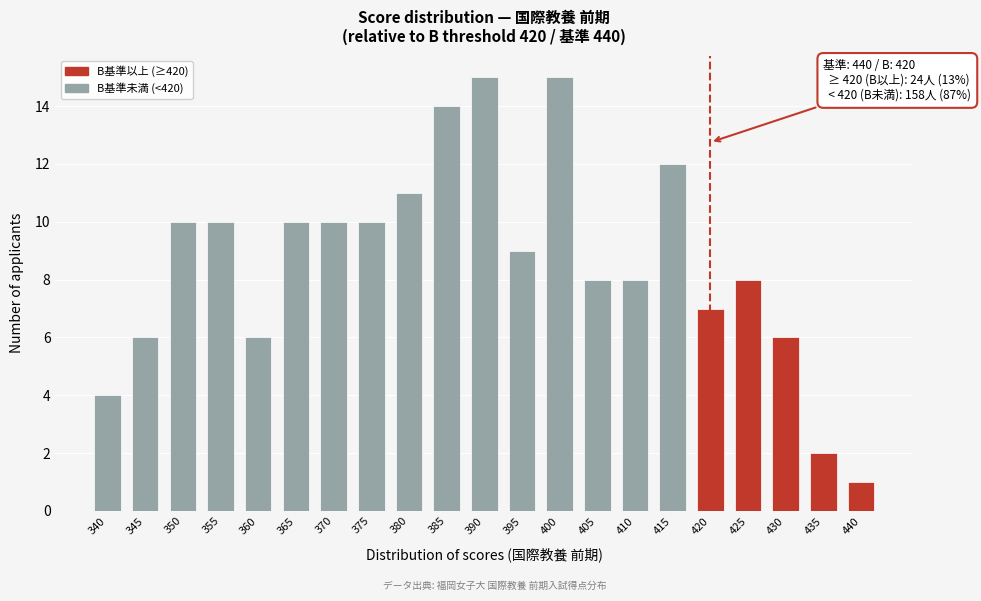

Reading right to left, transcribe all the data shown in this chart.

440=1	435=2	430=6	425=8	420=7	415=12	410=8	405=8	400=15	395=9	390=15	385=14	380=11	375=10	370=10	365=10	360=6	355=10	350=10	345=6	340=4